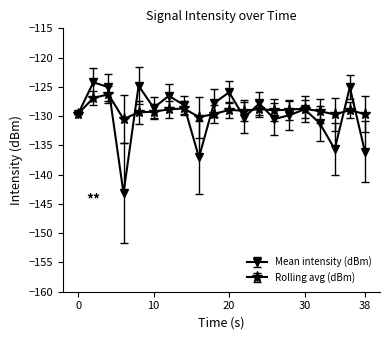

List the series in order of their peak value, highest first.

Mean intensity (dBm), Rolling avg (dBm)